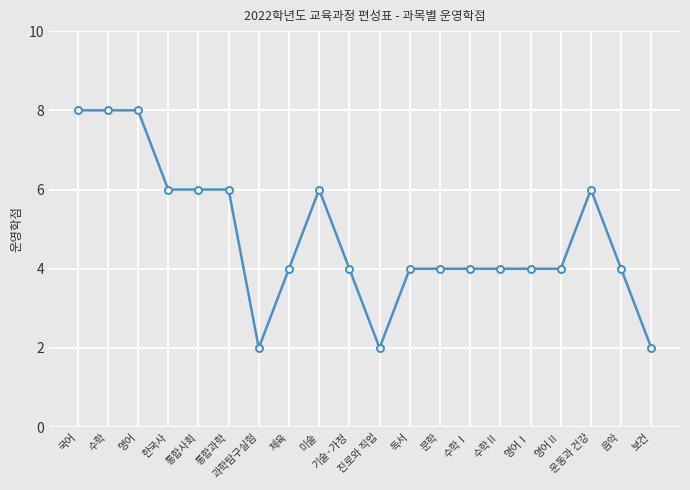

What position from the right is 미술?

12